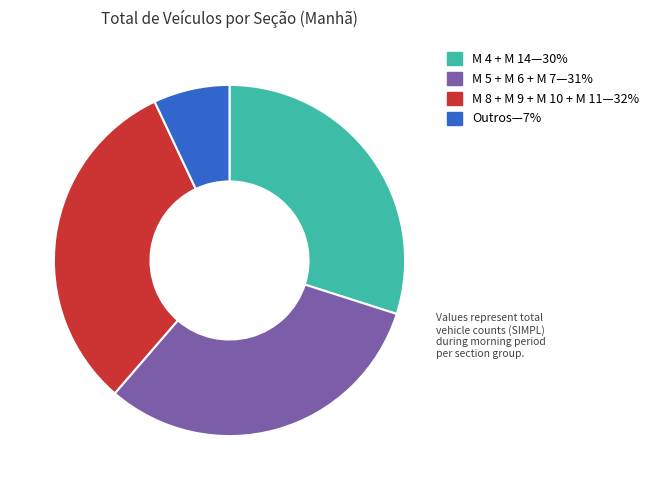

How many slices are in this pie chart?

4